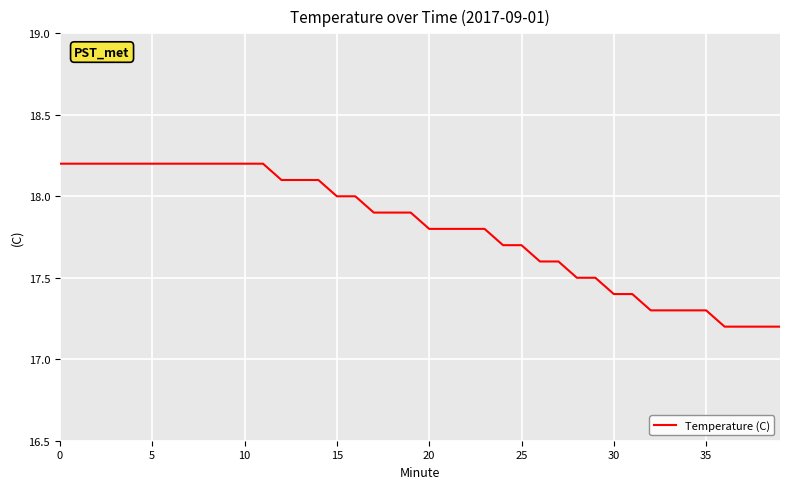

What is the greatest value displayed?

18.2